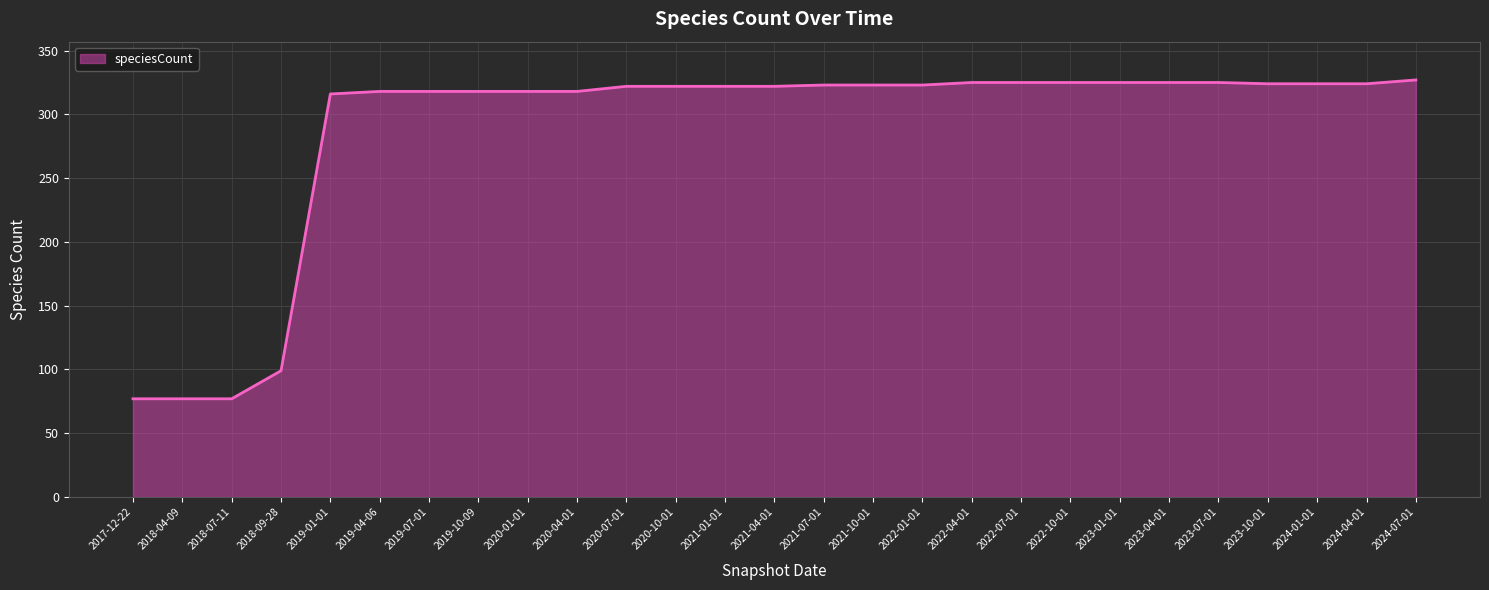

What is the difference between the values at 2023-01-01 and 2021-07-01?

2